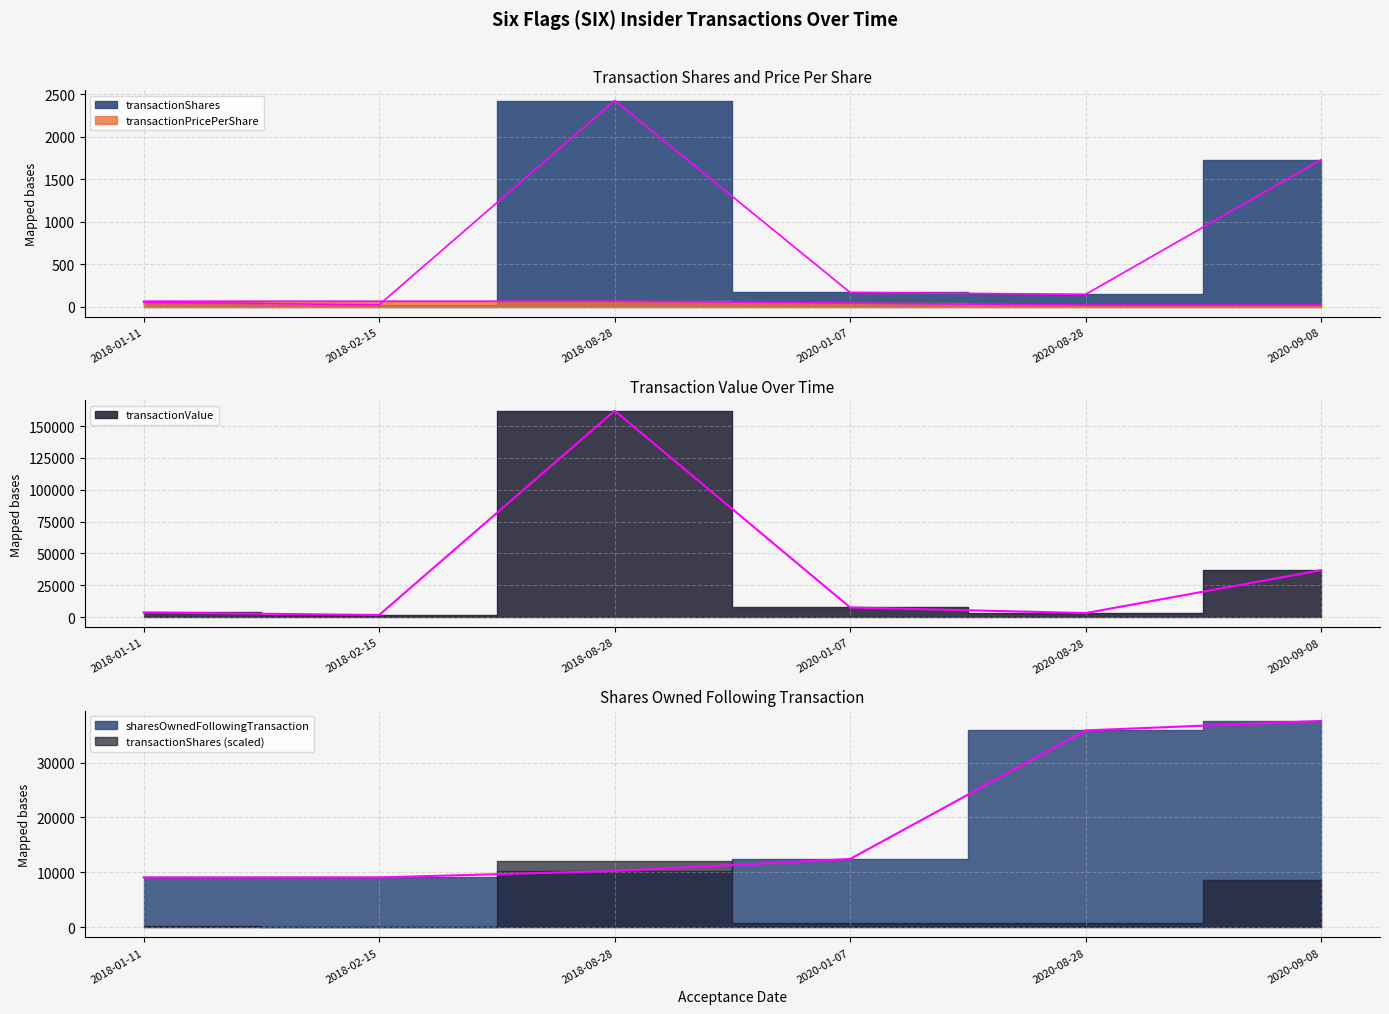

What is the lowest value of the transactionShares series?

24.0